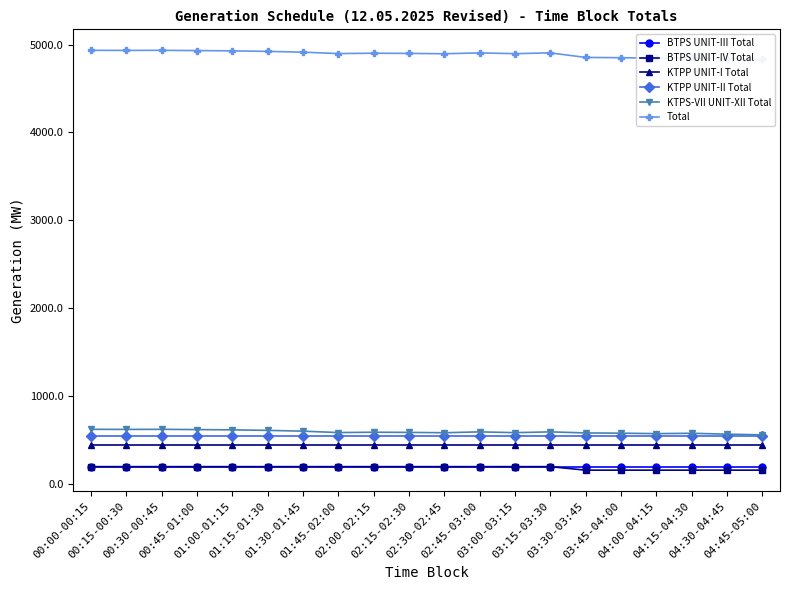

In KTPS-VII UNIT-XII Total, how many points are lower than both neighbors (excluding endpoints)?

5